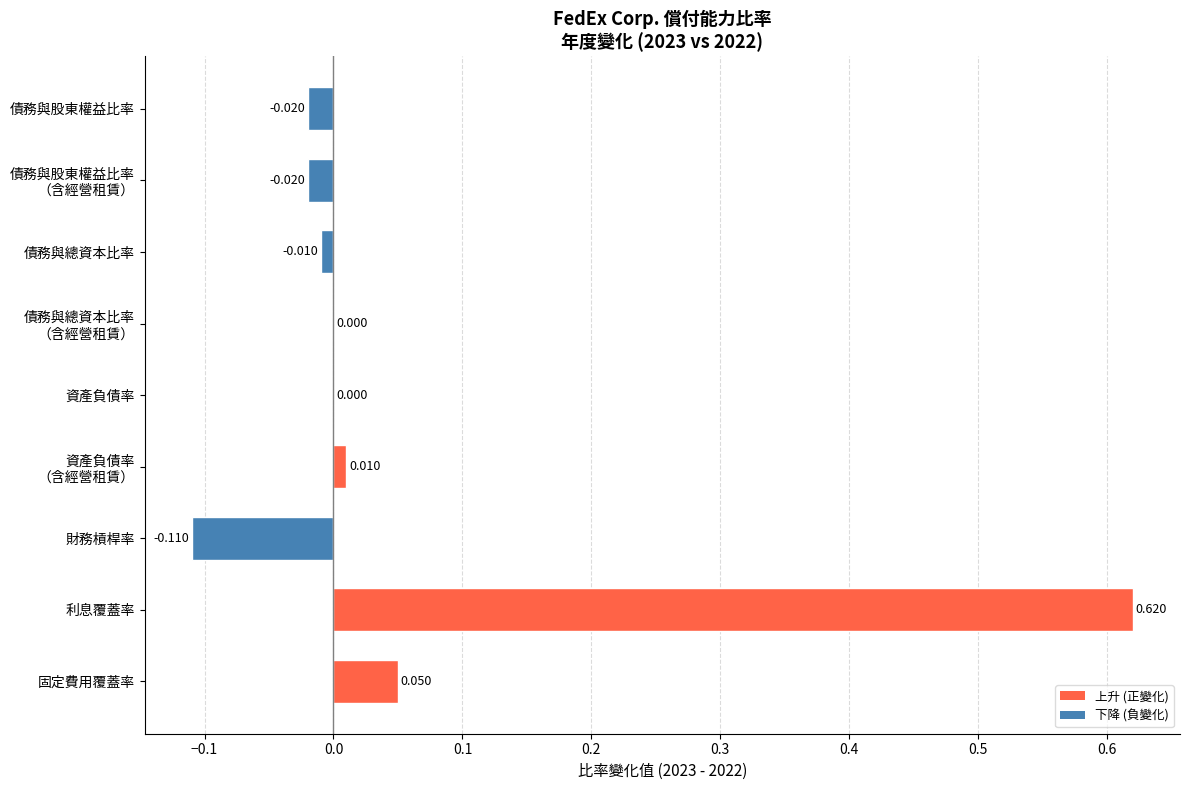

Which category has the highest value across all series?

利息覆蓋率